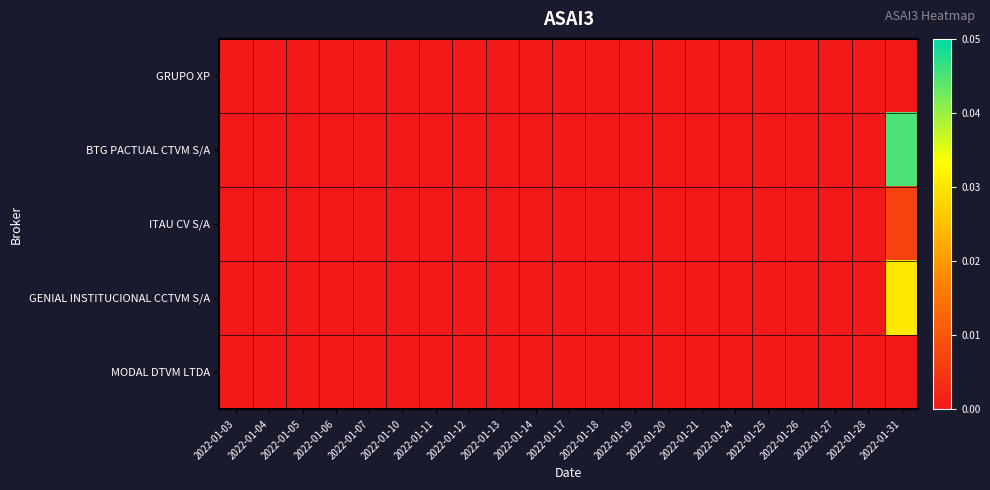

Reading left to right, list all the values displayed in this chart.

GRUPO XP: 2022-01-03=0.0	2022-01-04=0.0	2022-01-05=0.0	2022-01-06=0.0	2022-01-07=0.0	2022-01-10=0.0	2022-01-11=0.0	2022-01-12=0.0	2022-01-13=0.0	2022-01-14=0.0	2022-01-17=0.0	2022-01-18=0.0	2022-01-19=0.0	2022-01-20=0.0	2022-01-21=0.0	2022-01-24=0.0	2022-01-25=0.0	2022-01-26=0.0	2022-01-27=0.0	2022-01-28=0.0	2022-01-31=0.0
BTG PACTUAL CTVM S/A: 2022-01-03=0.0	2022-01-04=0.0	2022-01-05=0.0	2022-01-06=0.0	2022-01-07=0.0	2022-01-10=0.0	2022-01-11=0.0	2022-01-12=0.0	2022-01-13=0.0	2022-01-14=0.0	2022-01-17=0.0	2022-01-18=0.0	2022-01-19=0.0	2022-01-20=0.0	2022-01-21=0.0	2022-01-24=0.0	2022-01-25=0.0	2022-01-26=0.0	2022-01-27=0.0	2022-01-28=0.0	2022-01-31=0.0
ITAU CV S/A: 2022-01-03=0.0	2022-01-04=0.0	2022-01-05=0.0	2022-01-06=0.0	2022-01-07=0.0	2022-01-10=0.0	2022-01-11=0.0	2022-01-12=0.0	2022-01-13=0.0	2022-01-14=0.0	2022-01-17=0.0	2022-01-18=0.0	2022-01-19=0.0	2022-01-20=0.0	2022-01-21=0.0	2022-01-24=0.0	2022-01-25=0.0	2022-01-26=0.0	2022-01-27=0.0	2022-01-28=0.0	2022-01-31=0.0
GENIAL INSTITUCIONAL CCTVM S/A: 2022-01-03=0.0	2022-01-04=0.0	2022-01-05=0.0	2022-01-06=0.0	2022-01-07=0.0	2022-01-10=0.0	2022-01-11=0.0	2022-01-12=0.0	2022-01-13=0.0	2022-01-14=0.0	2022-01-17=0.0	2022-01-18=0.0	2022-01-19=0.0	2022-01-20=0.0	2022-01-21=0.0	2022-01-24=0.0	2022-01-25=0.0	2022-01-26=0.0	2022-01-27=0.0	2022-01-28=0.0	2022-01-31=0.0
MODAL DTVM LTDA: 2022-01-03=0.0	2022-01-04=0.0	2022-01-05=0.0	2022-01-06=0.0	2022-01-07=0.0	2022-01-10=0.0	2022-01-11=0.0	2022-01-12=0.0	2022-01-13=0.0	2022-01-14=0.0	2022-01-17=0.0	2022-01-18=0.0	2022-01-19=0.0	2022-01-20=0.0	2022-01-21=0.0	2022-01-24=0.0	2022-01-25=0.0	2022-01-26=0.0	2022-01-27=0.0	2022-01-28=0.0	2022-01-31=0.0